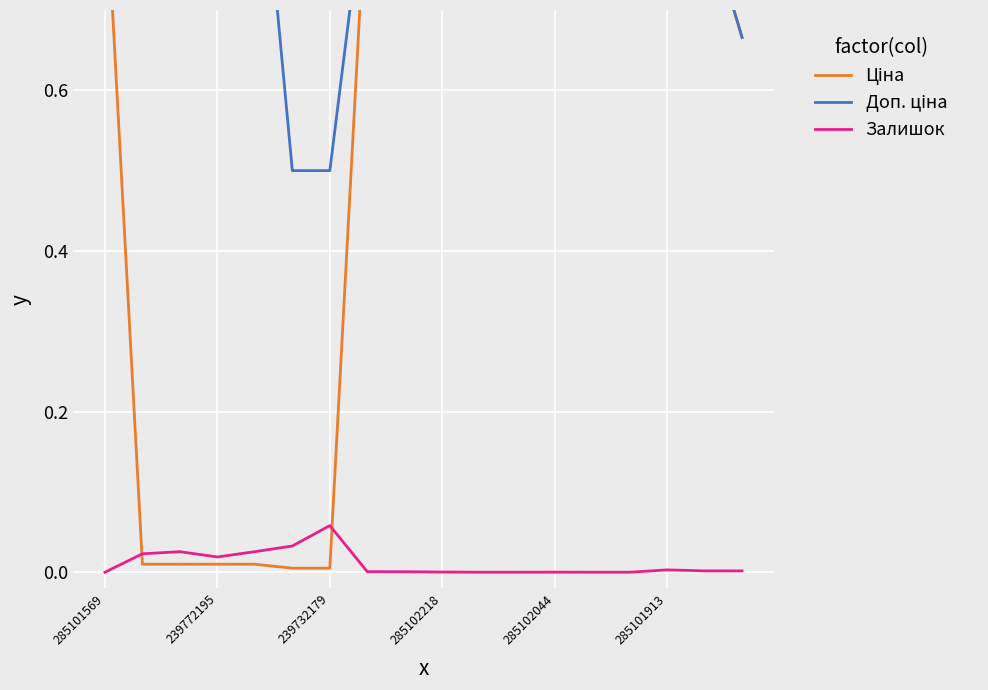

At which label does Залишок reach its peak?

239732179